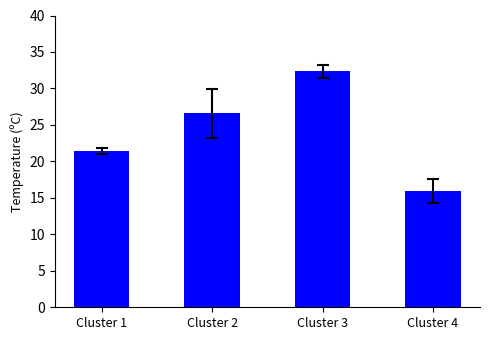

How many data points are above 26?

2